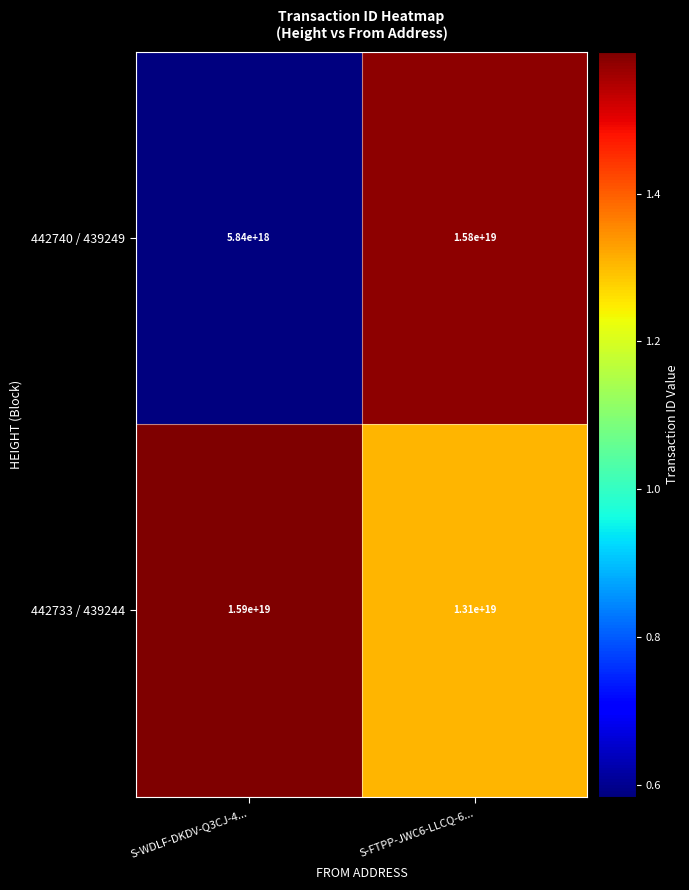

Rank the series by their maximum value, from lowest to highest.

442740 / 439249, 442733 / 439244